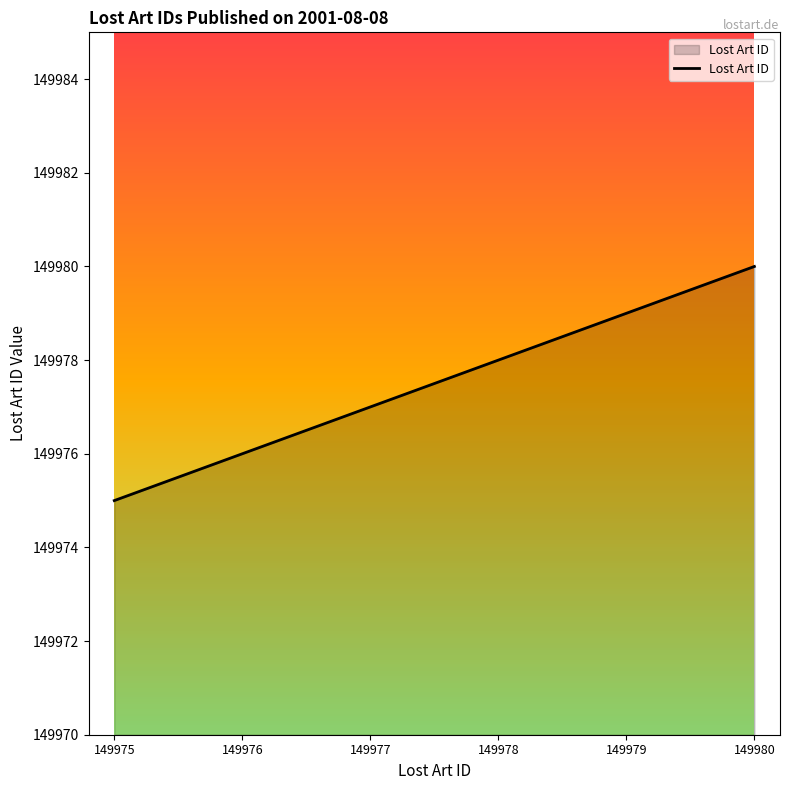

Reading left to right, list all the values displayed in this chart.

149975	149976	149977	149978	149979	149980